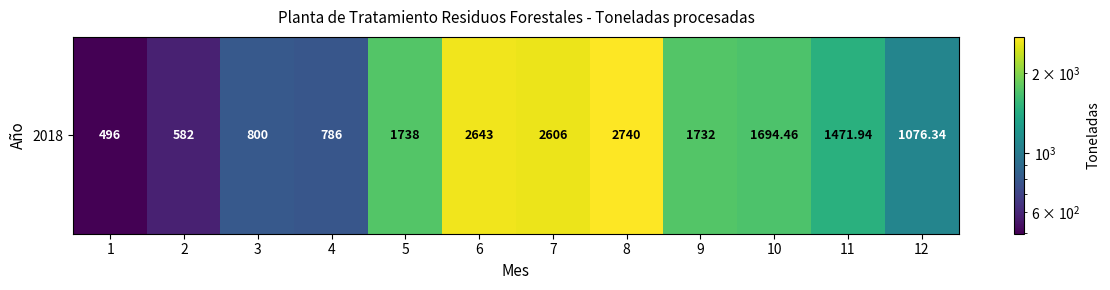

The chart shows a value of 800.0 at 3. True or false?

True